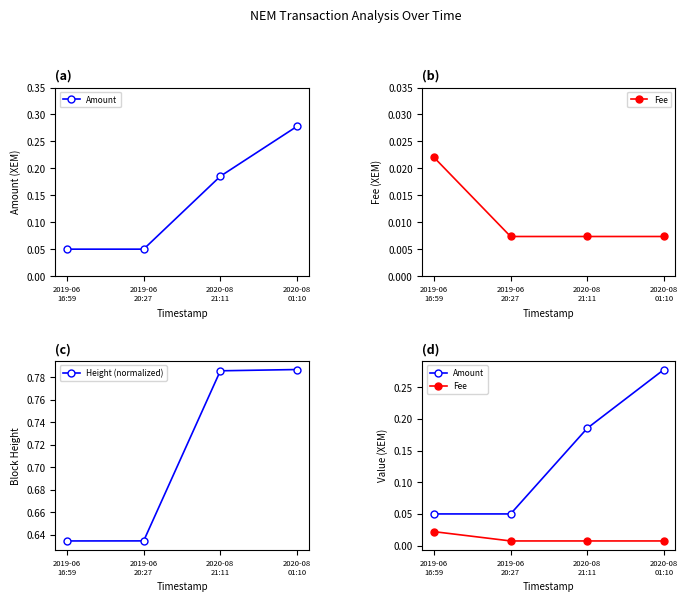

What is the total value across all series at 2019-06
20:27?

0.7